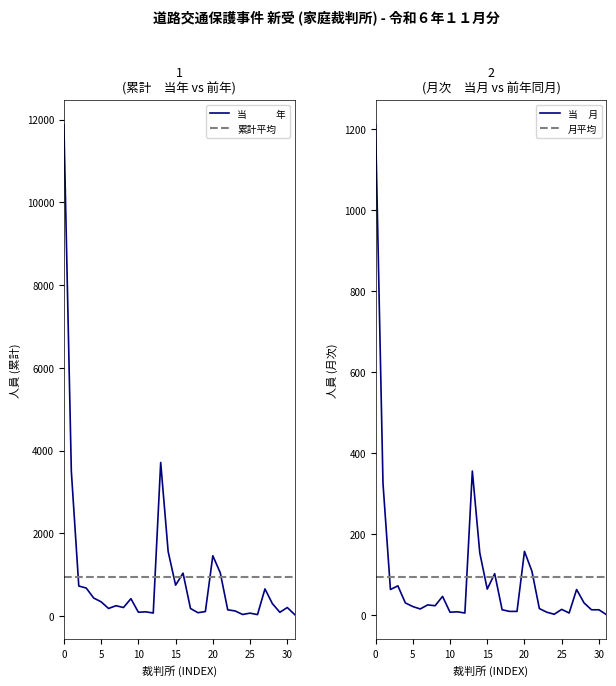

What are all the series names shown in the legend?

当　　　年, 累計平均, 当     月, 月平均